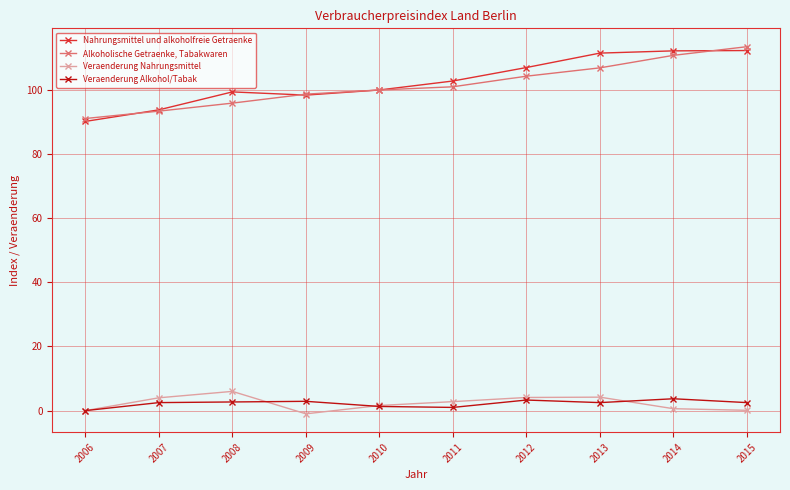

What is the minimum value shown in the chart?

-1.0